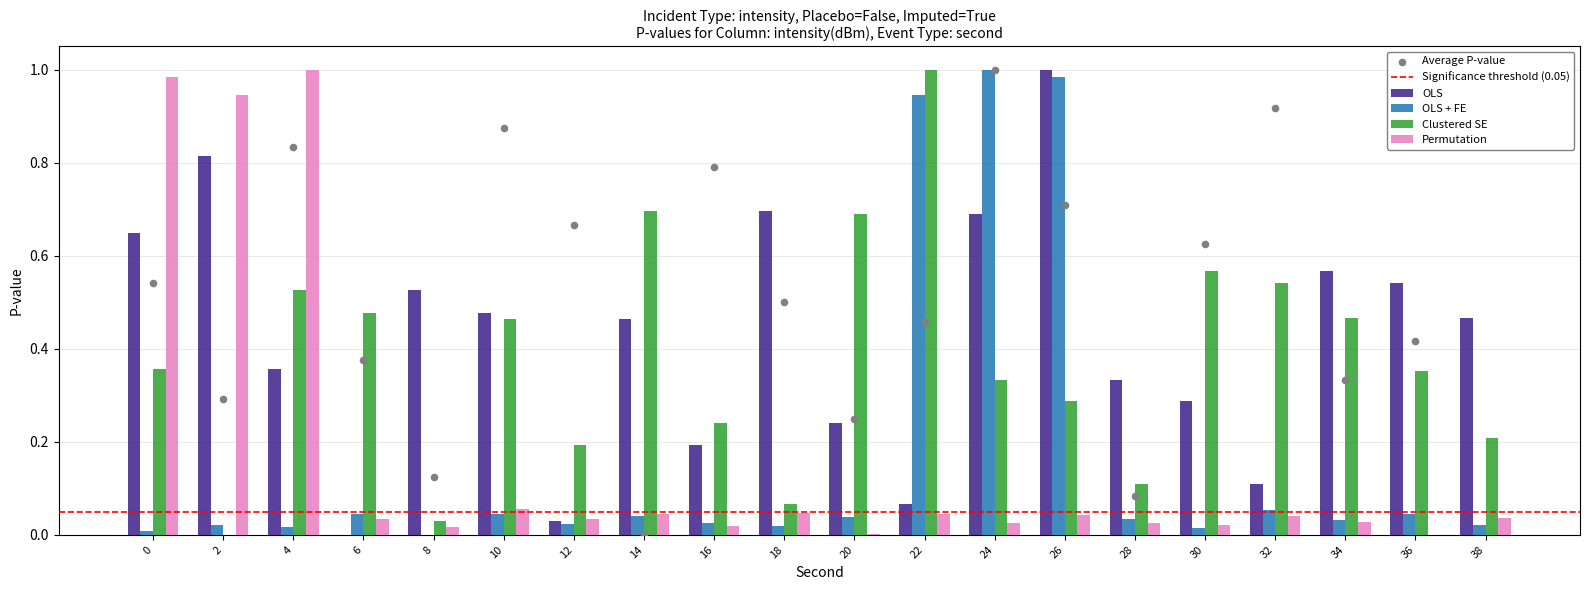

What are all the series names shown in the legend?

OLS, OLS + FE, Clustered SE, Permutation